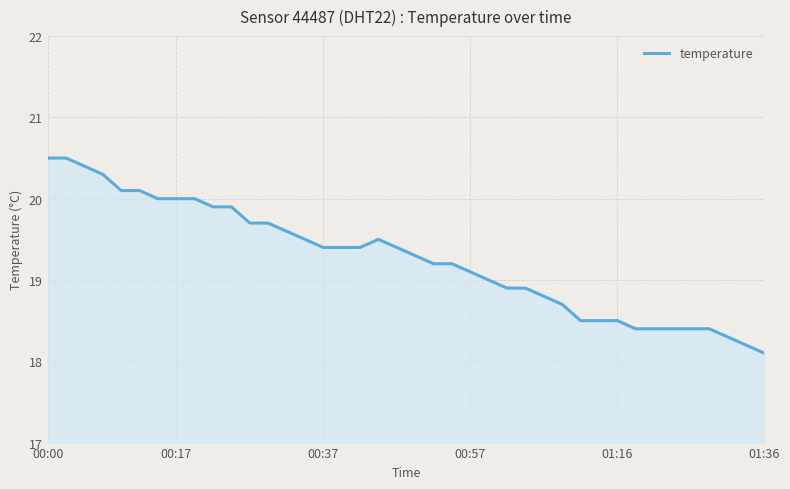

What is the greatest value displayed?

20.5